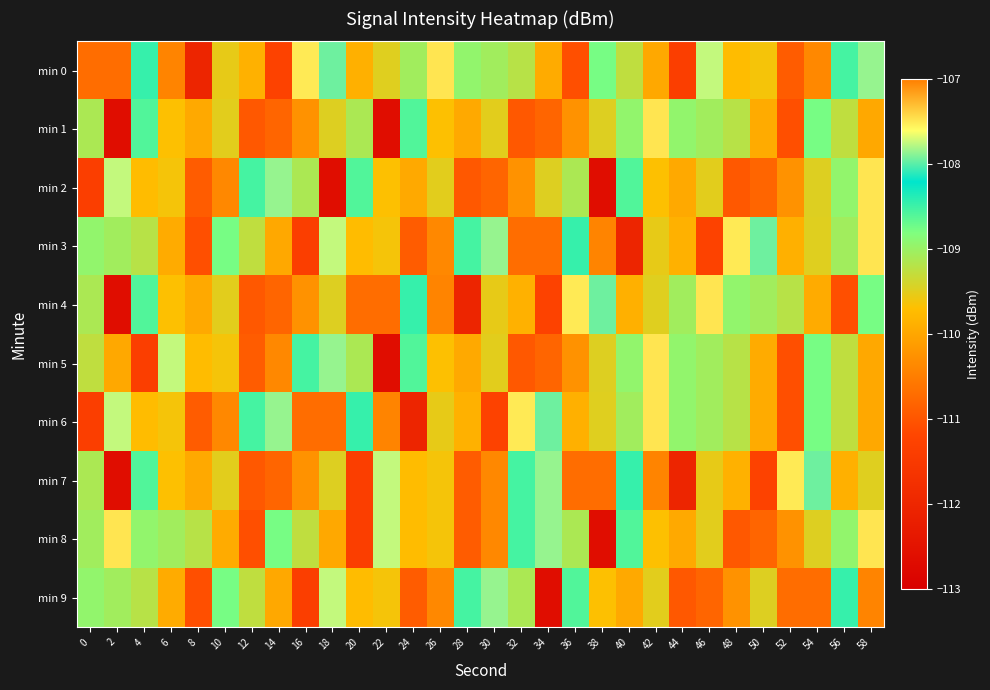

What is the maximum value shown in the chart?

-107.5